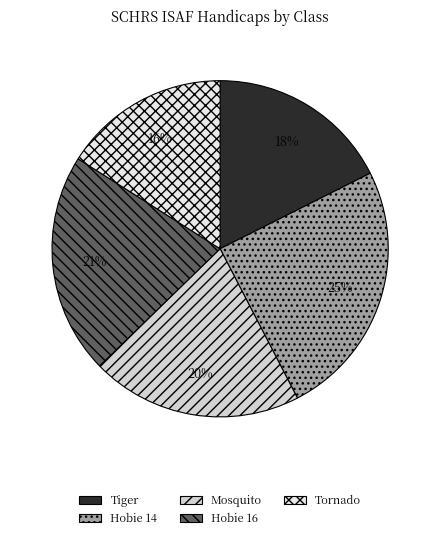

Rank the categories by value from lowest to highest.

Tornado, Tiger, Mosquito, Hobie 16, Hobie 14